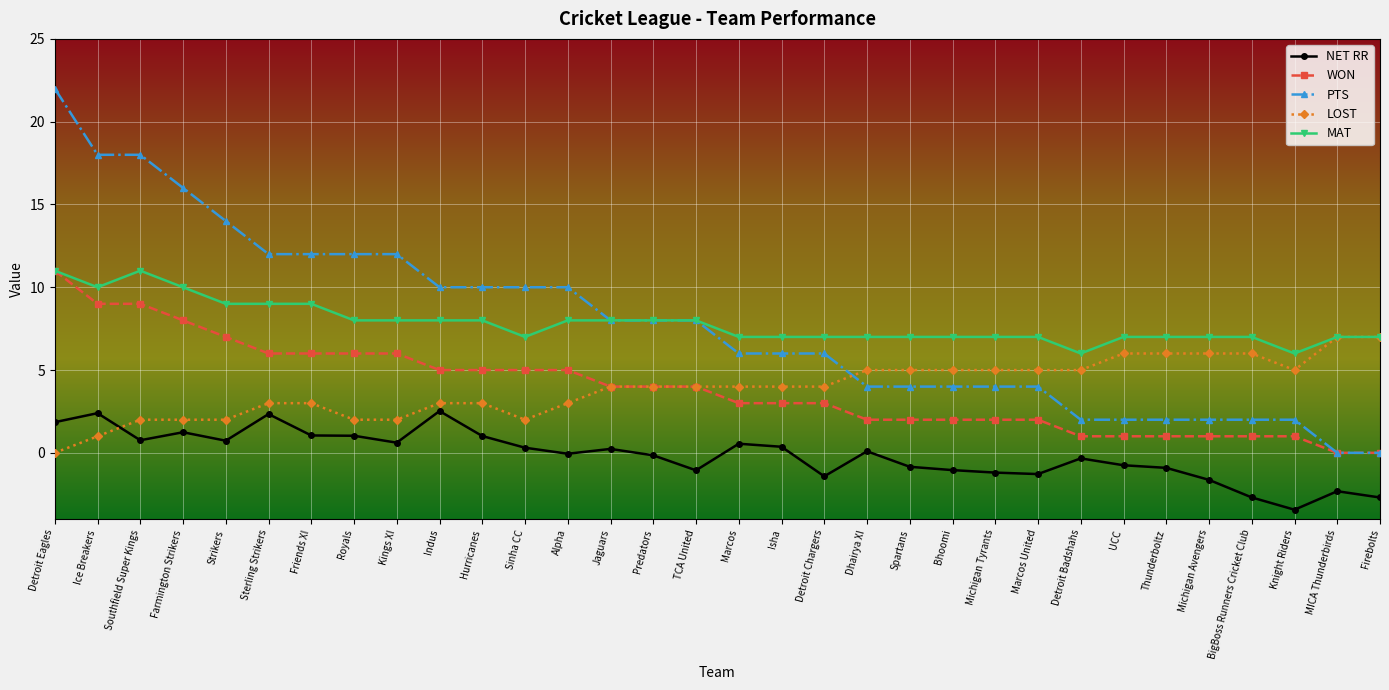

At Strikers, list the series in order from largest to smallest.

PTS, MAT, WON, LOST, NET RR